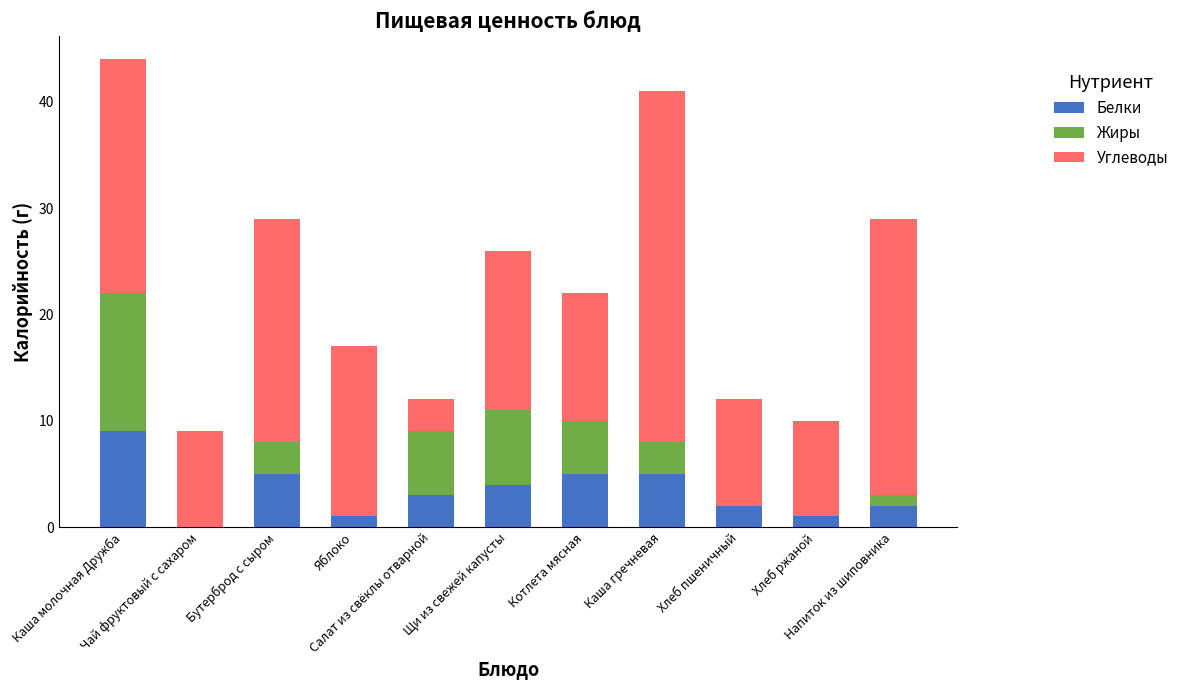

What is the highest value of the Белки series?

9